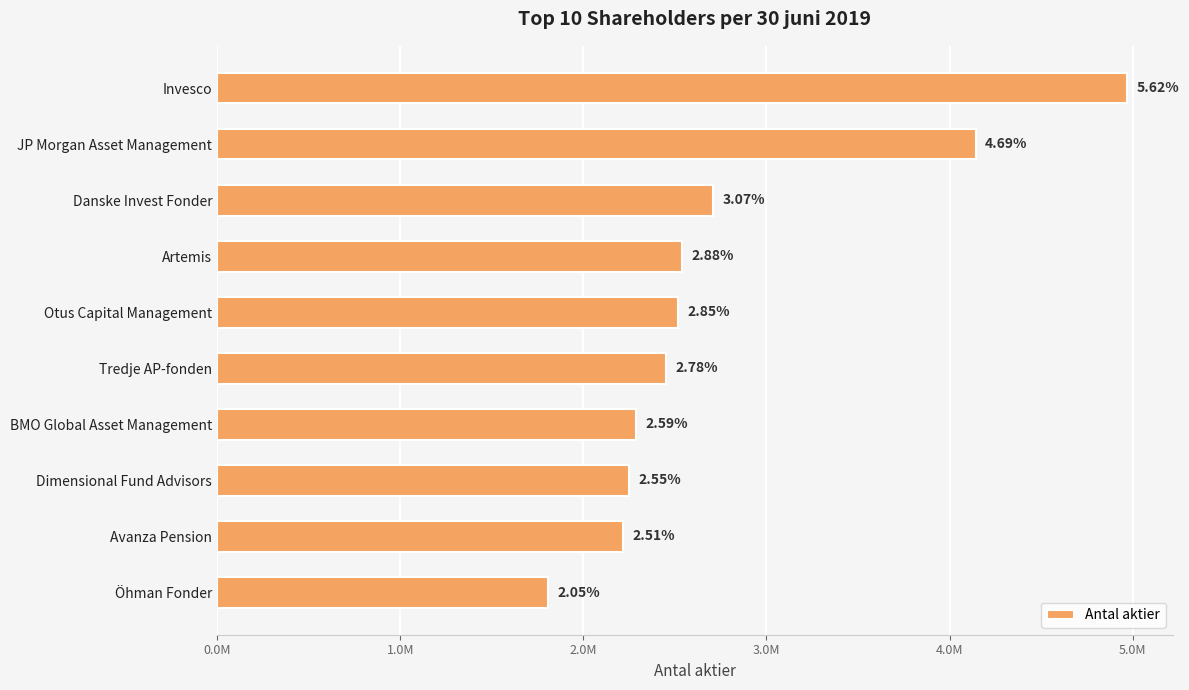

Are the bars horizontal?

Yes